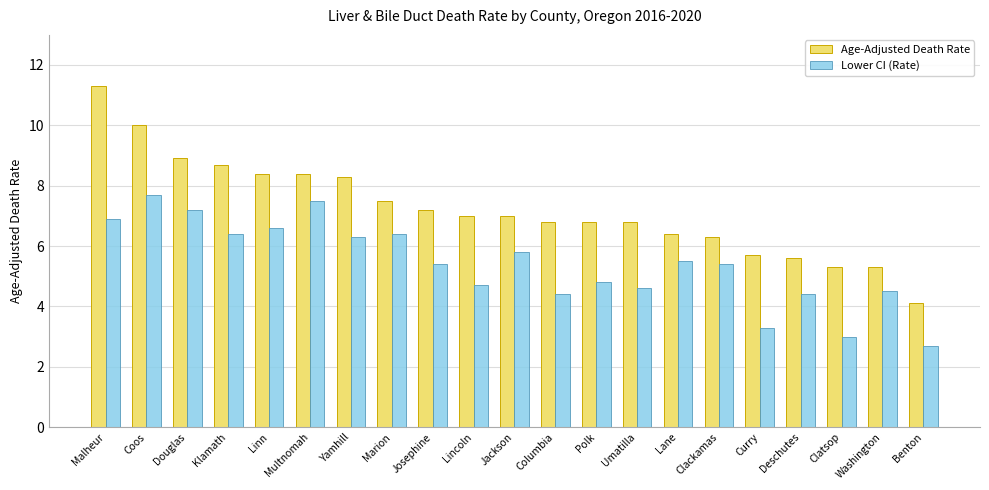

What position from the left is Multnomah?

6